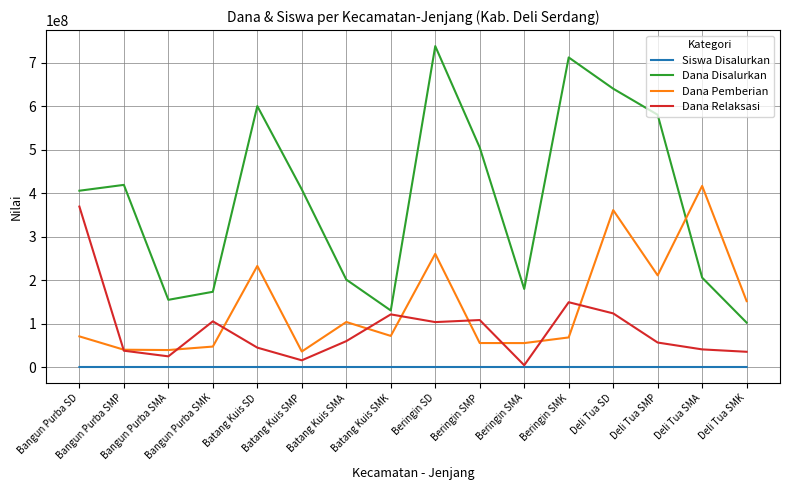

True or false: Dana Relaksasi and Dana Pemberian intersect in this chart.

True